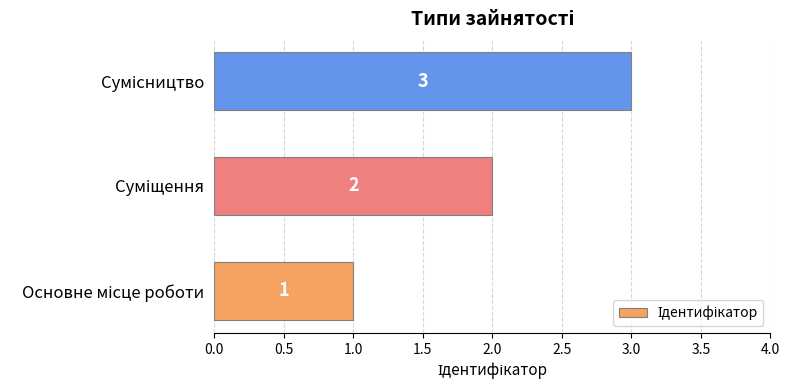

How many data points are less than 2?

1